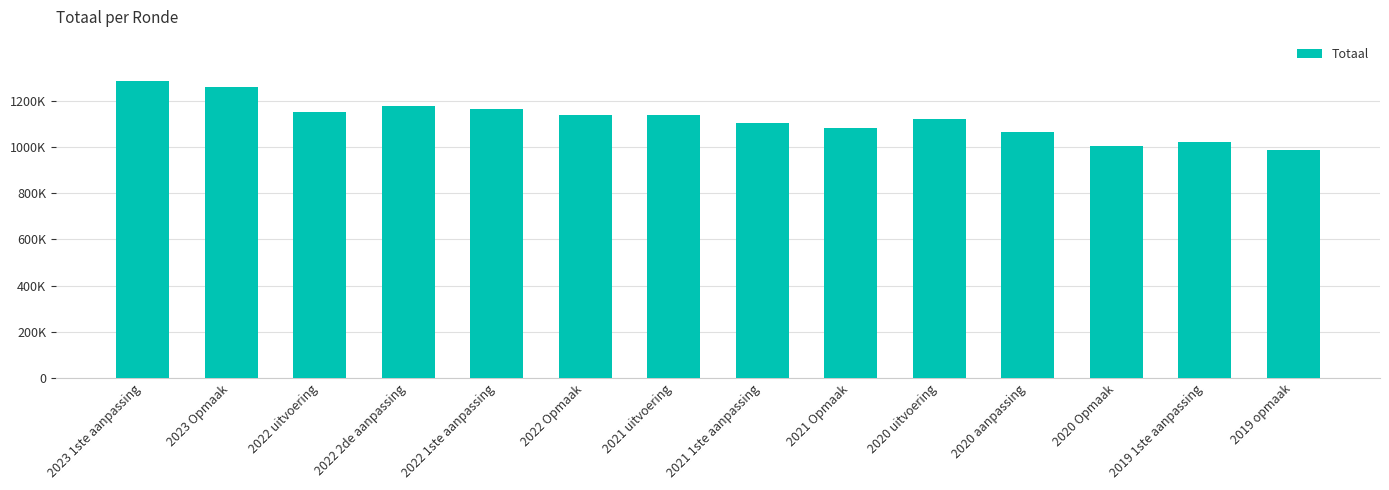

What is the difference between the values at 2022 Opmaak and 2020 uitvoering?

18247